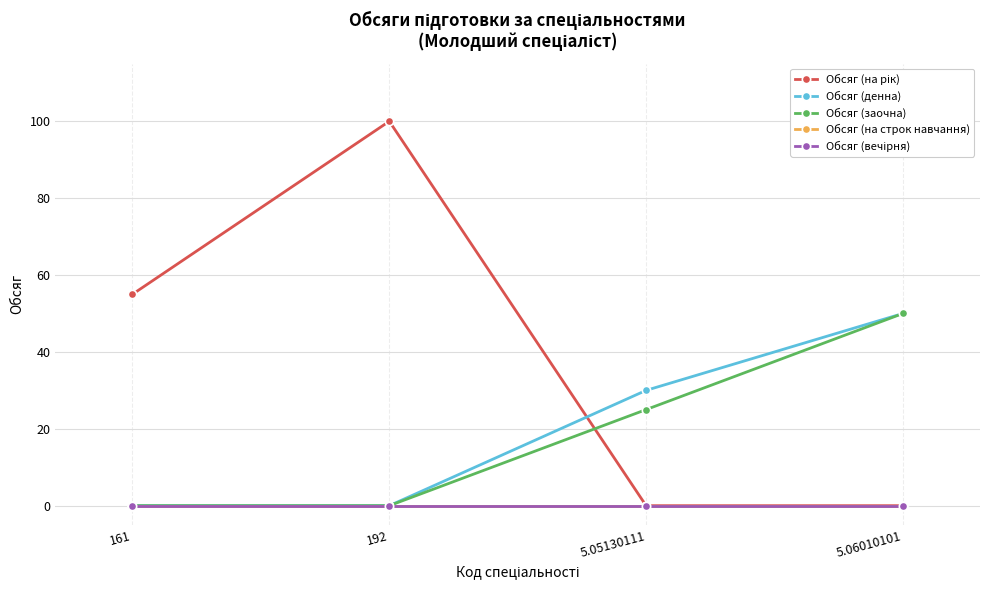

Reading right to left, extract all data points from this chart.

Обсяг (на рік): 5.06010101=0	5.05130111=0	192=100	161=55
Обсяг (денна): 5.06010101=50	5.05130111=30	192=0	161=0
Обсяг (заочна): 5.06010101=50	5.05130111=25	192=0	161=0
Обсяг (на строк навчання): 5.06010101=0	5.05130111=0	192=0	161=0
Обсяг (вечірня): 5.06010101=0	5.05130111=0	192=0	161=0